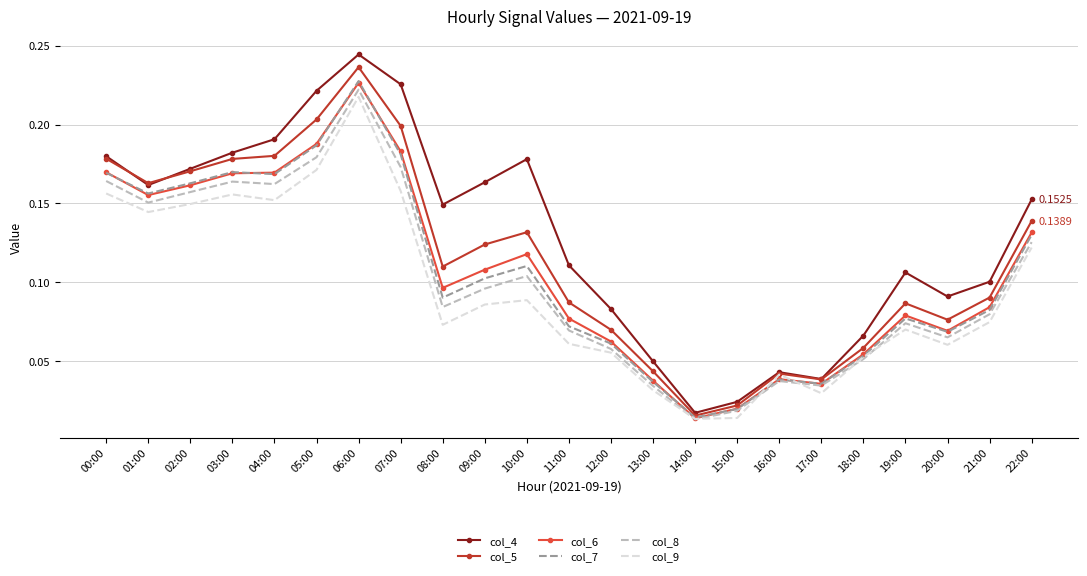

Which series has the widest spread of values?

col_4